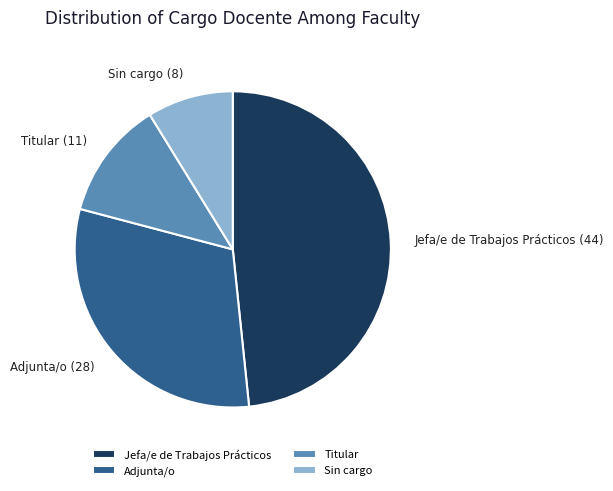

What is the smallest slice in the pie chart?

Sin cargo